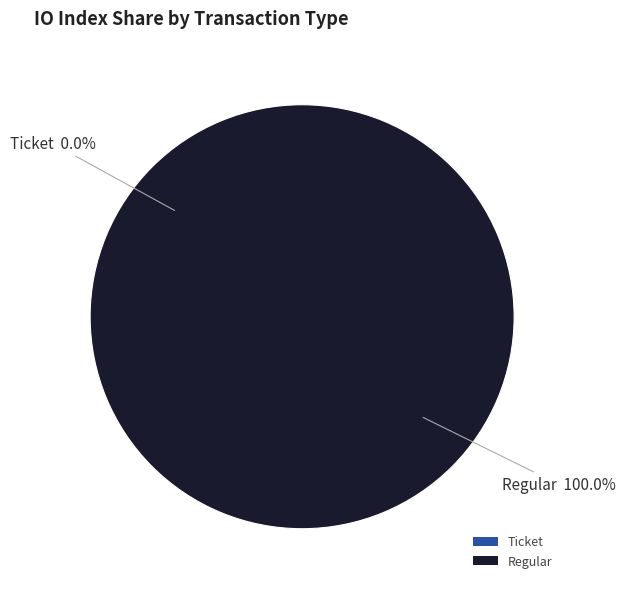

Which slice is the largest?

Regular (index 13)